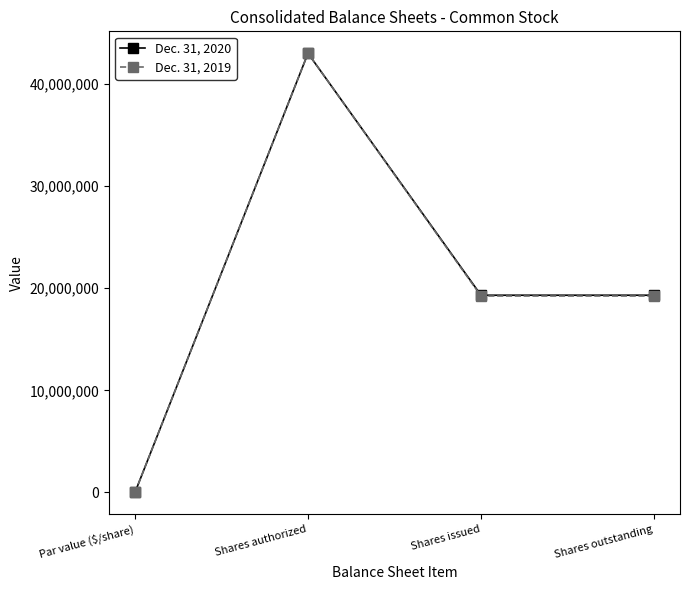

Between Shares authorized and Shares issued, which series saw the biggest shift?

Dec. 31, 2019